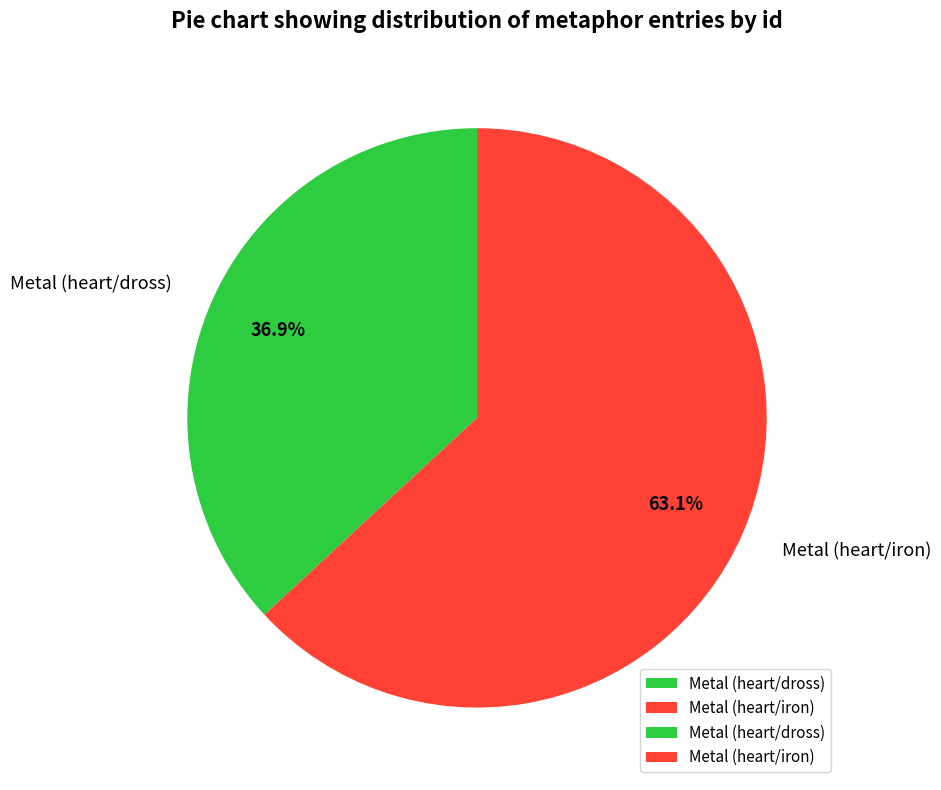

What percentage is NOT represented by Metal (heart/iron)?

36.9%